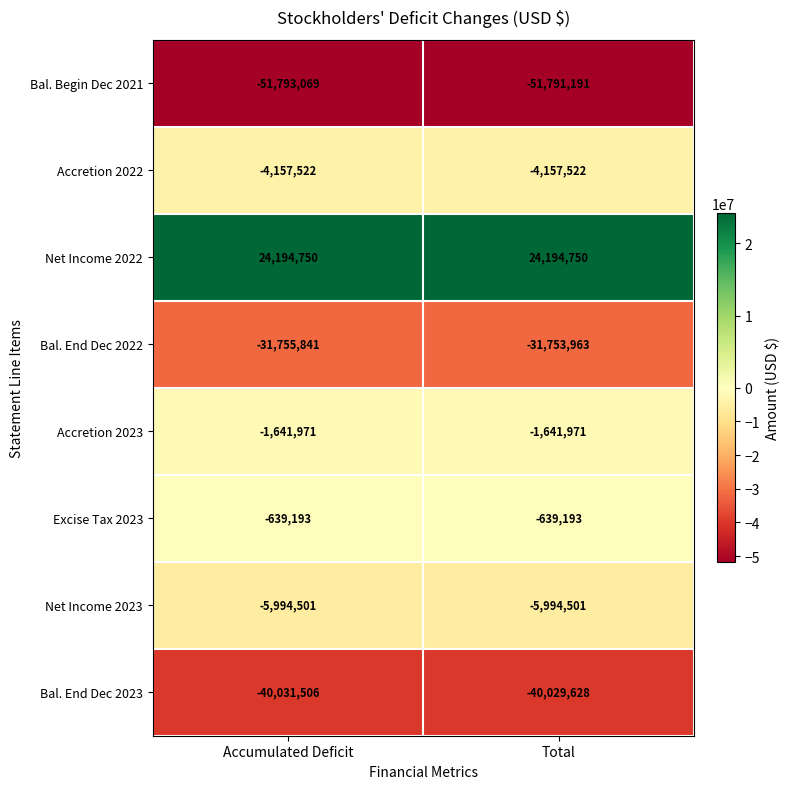

Reading left to right, what are all the values shown in this chart?

Bal. Begin Dec 2021: Accumulated Deficit=-51793069	Total=-51791191
Accretion 2022: Accumulated Deficit=-4157522	Total=-4157522
Net Income 2022: Accumulated Deficit=24194750	Total=24194750
Bal. End Dec 2022: Accumulated Deficit=-31755841	Total=-31753963
Accretion 2023: Accumulated Deficit=-1641971	Total=-1641971
Excise Tax 2023: Accumulated Deficit=-639193	Total=-639193
Net Income 2023: Accumulated Deficit=-5994501	Total=-5994501
Bal. End Dec 2023: Accumulated Deficit=-40031506	Total=-40029628